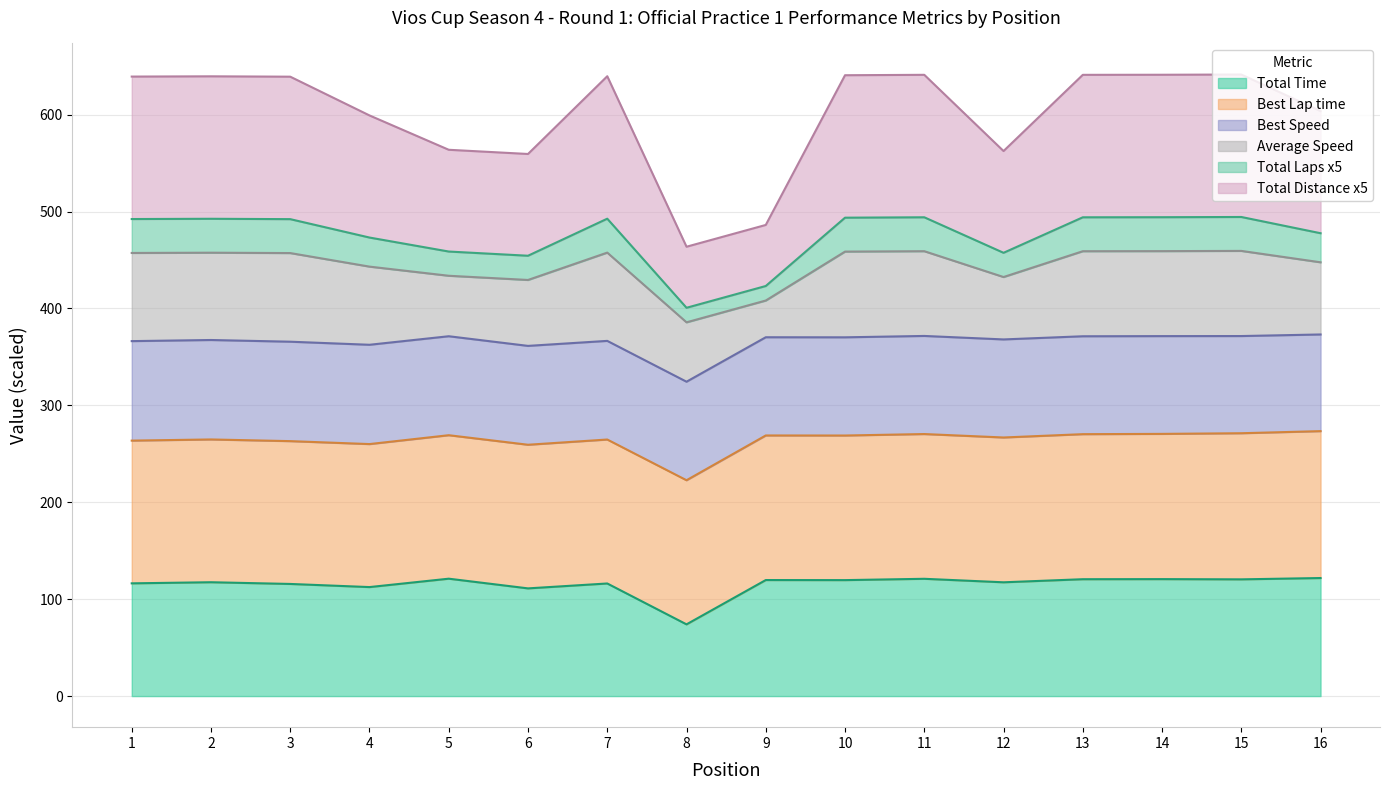

What is the maximum value for Total Time?

121.8